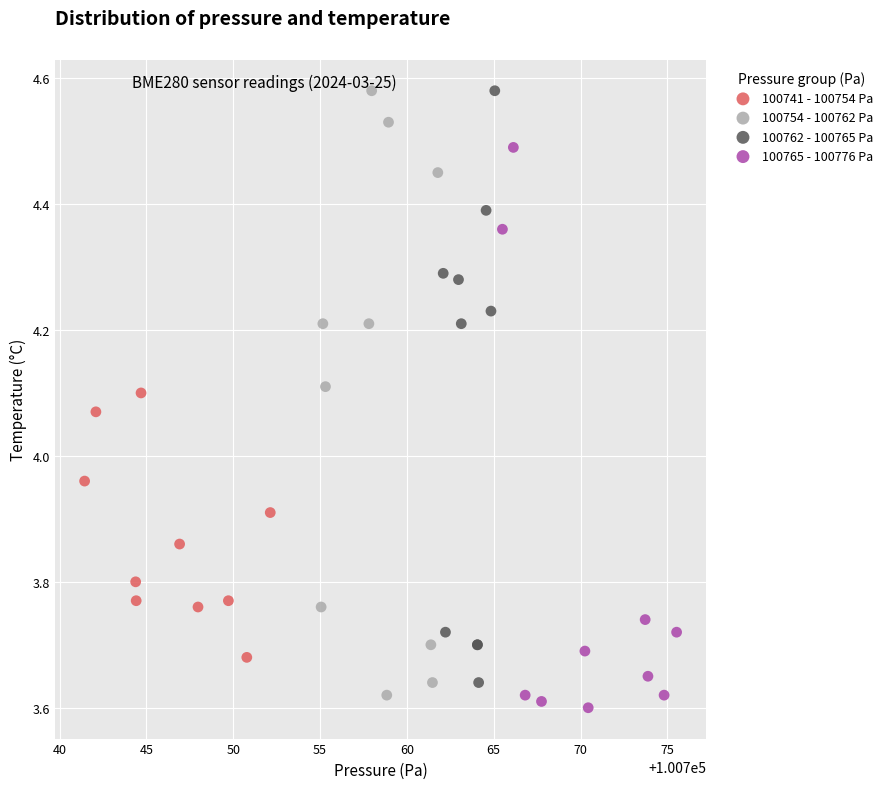

Which series has the widest spread of Y values?

100754 - 100762 Pa